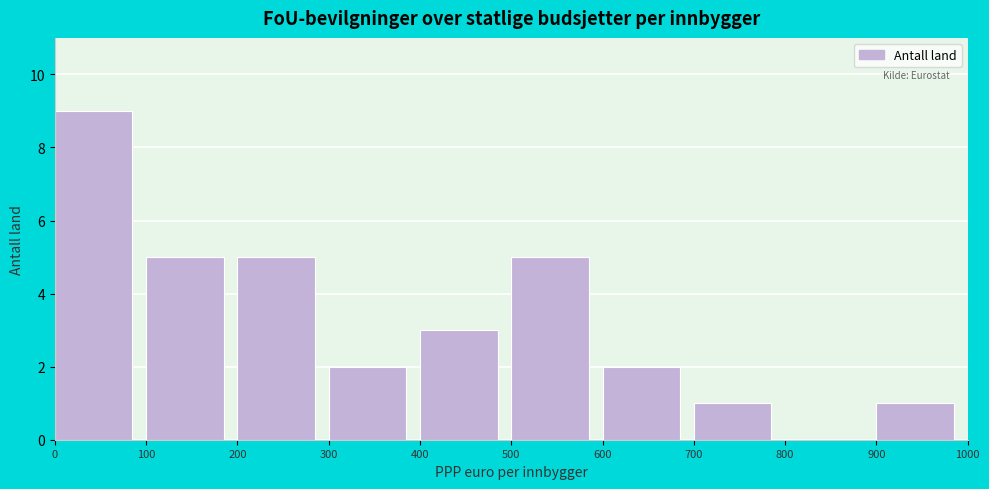

What is the height of the bar covering 100 to 200 on the x-axis? The values are not printed on the chart, so give them approximately, as read against the axis.

5